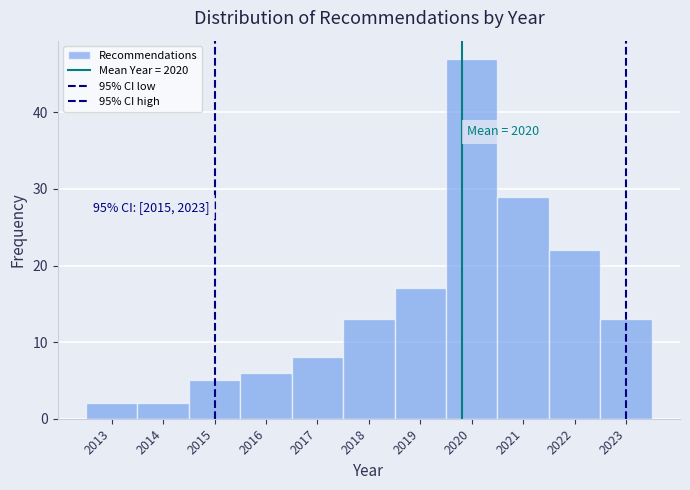

Over which range of the x-axis is the bar tallest?

2019.5 to 2020.5